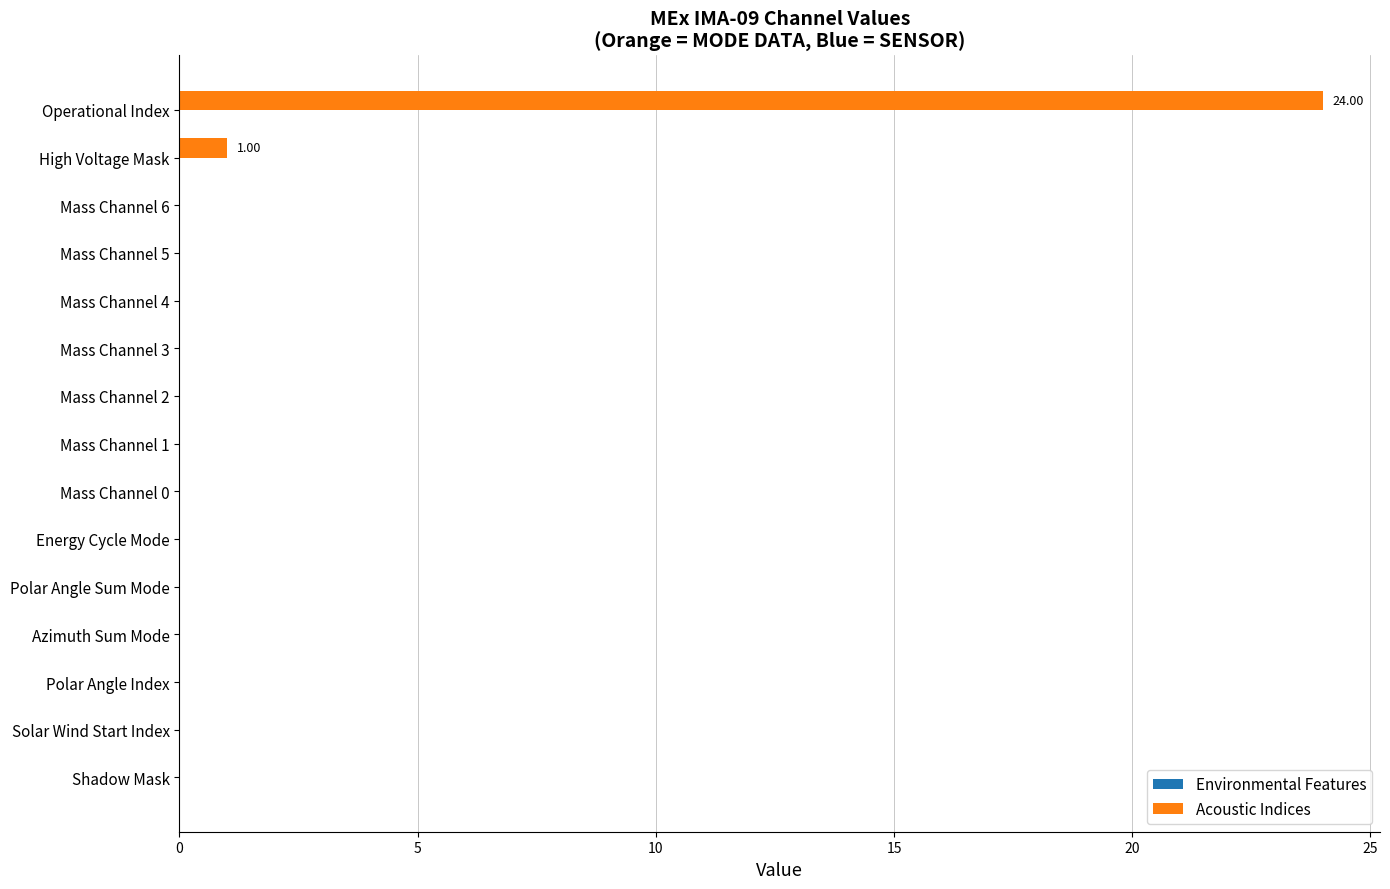

At which label is the value closest to 12?

High Voltage Mask